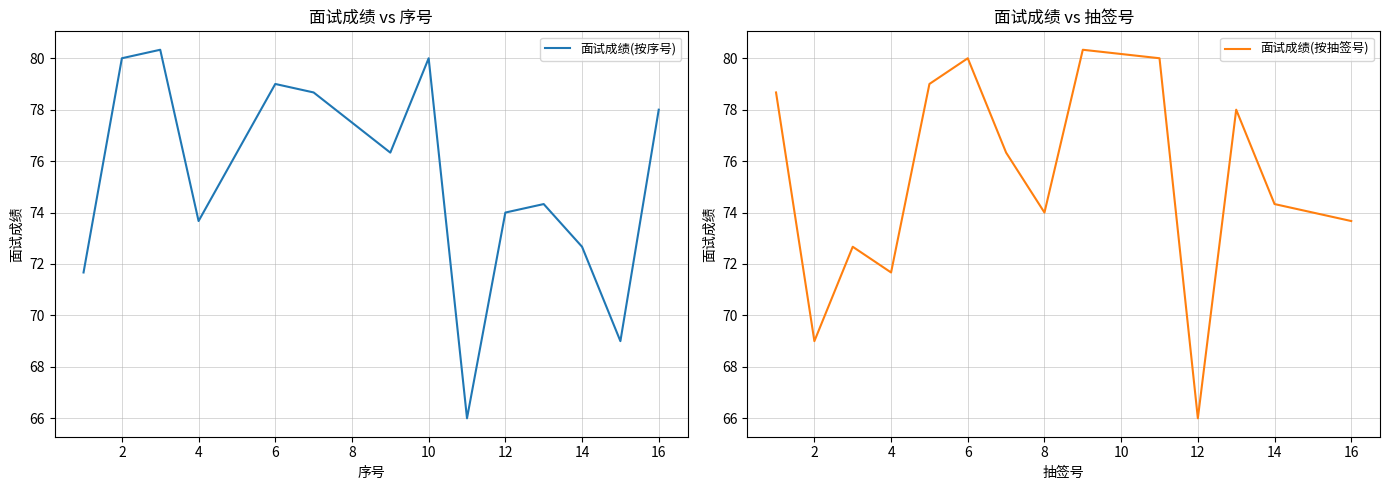

Reading left to right, transcribe all the data shown in this chart.

面试成绩(按序号): 71.7	80.0	80.3	73.7	79.0	78.7	76.3	80.0	66.0	74.0	74.3	72.7	69.0	78.0
面试成绩(按抽签号): 78.7	69.0	72.7	71.7	79.0	80.0	76.3	74.0	80.3	80.0	66.0	78.0	74.3	73.7